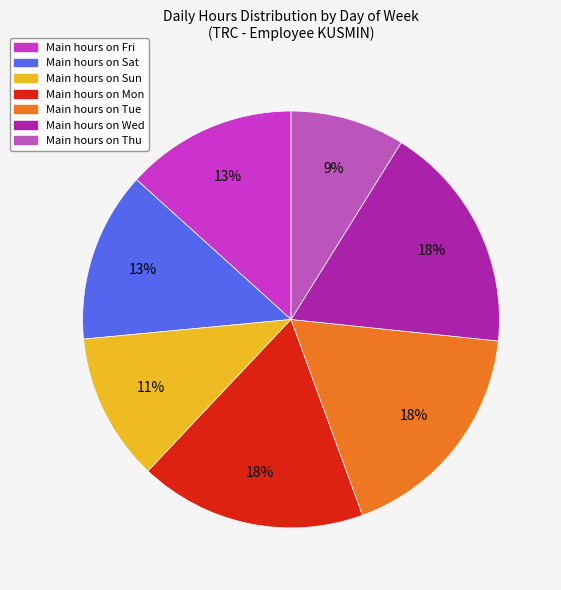

To the nearest percent, what is the average slice percentage?

14%